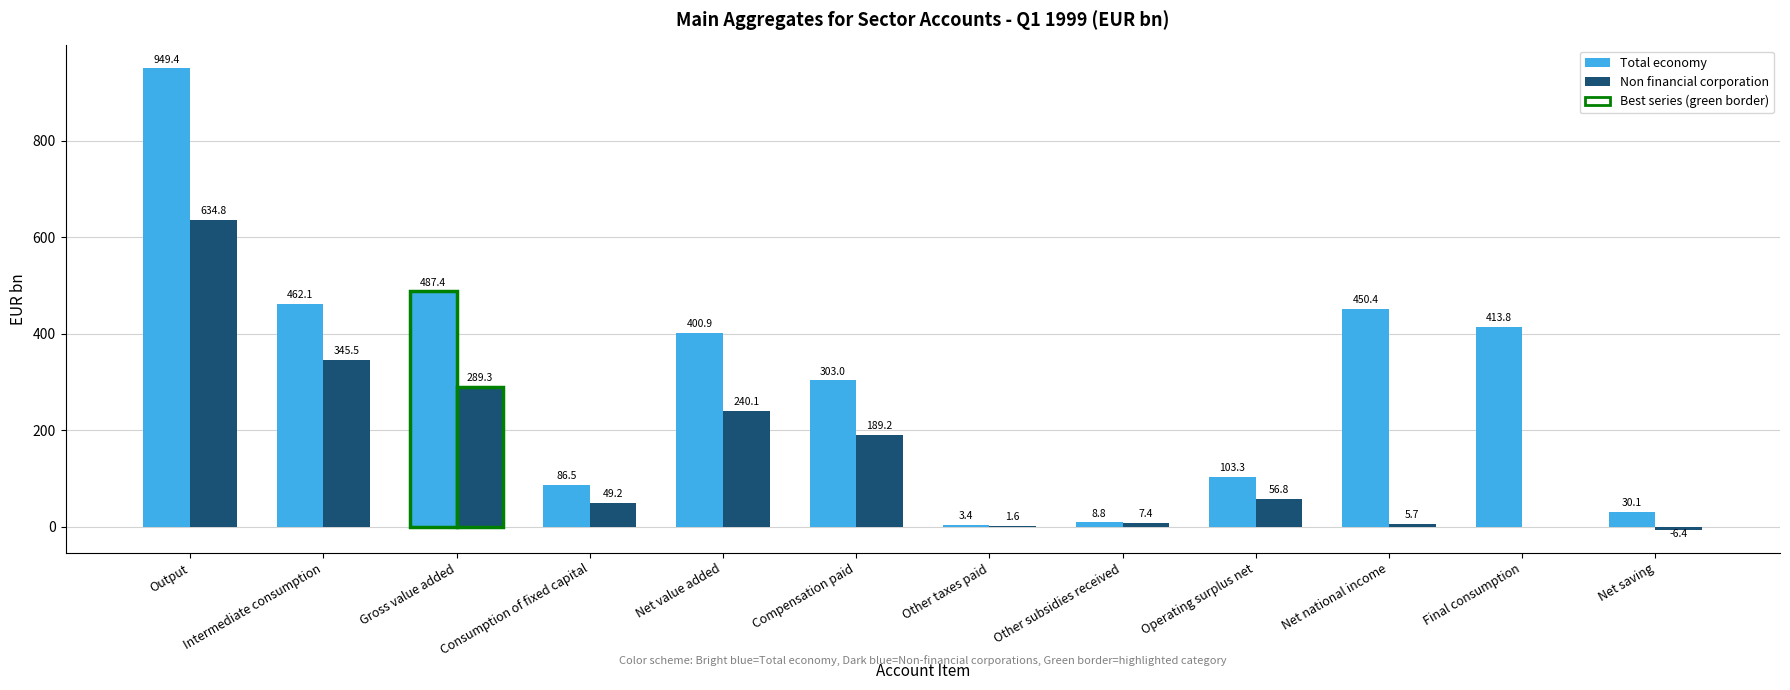

Where is Total economy nearest to the value 476?

Gross value added